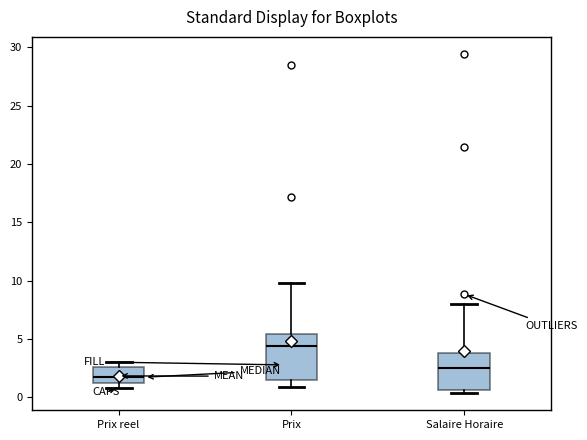

Where is the lower edge of the box for Salaire Horaire on the y-axis? The values are not printed on the chart, so give them approximately, as read against the axis.

0.5